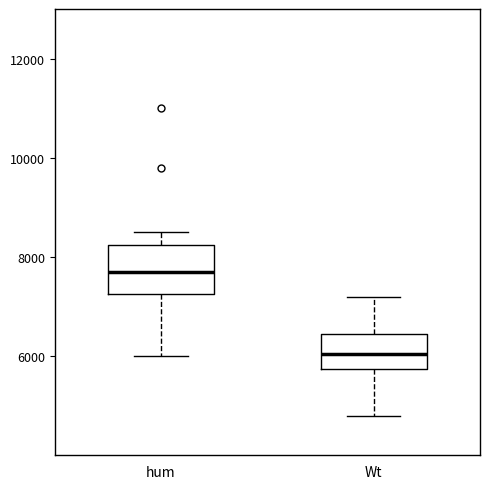

Reading left to right, read every box against the y-axis: the position of its median line, the range the box covers, and the ends of its whiskers. The values are not printed on the chart, so give them approximately, as read against the axis.

hum: median 7800, box 7200 to 8200, whiskers 6000 to 8600
Wt: median 6000, box 5800 to 6400, whiskers 4800 to 7200